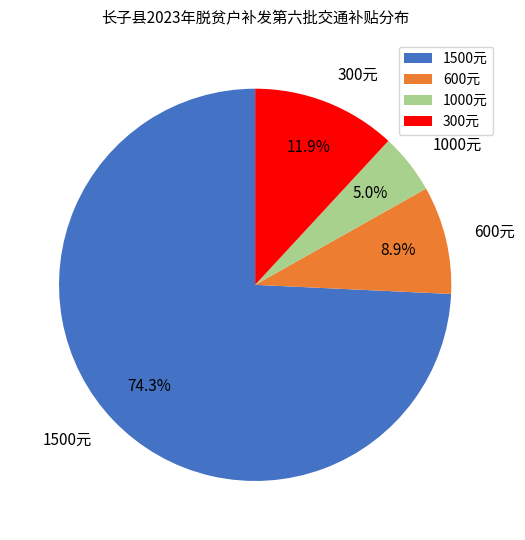

Which has a higher value, 300元 or 1000元?

300元